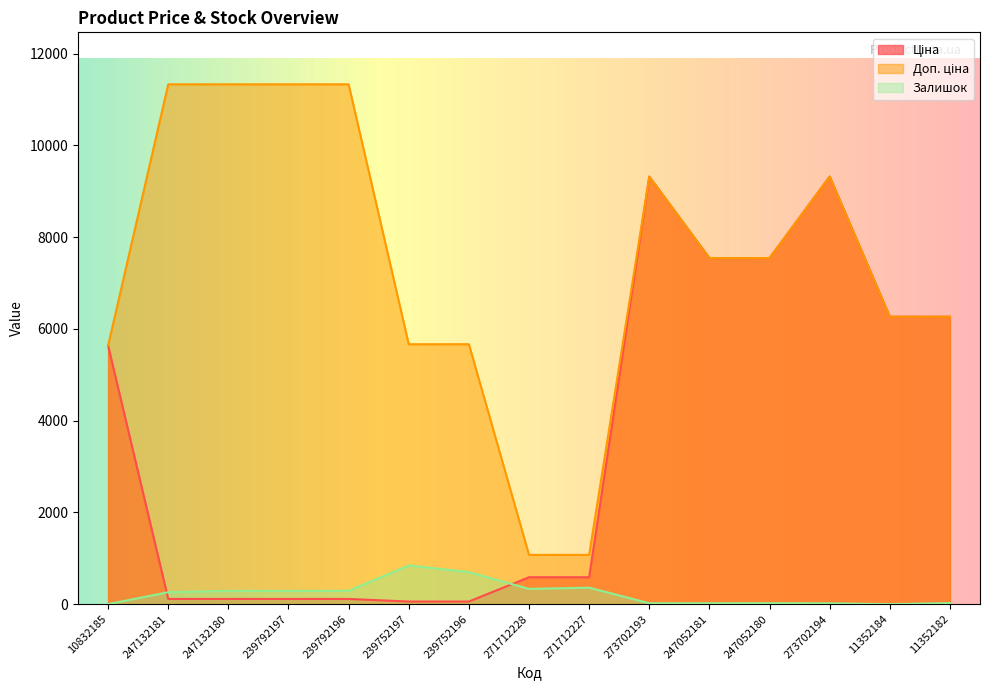

Which label corresponds to the largest value in the chart?

247132181